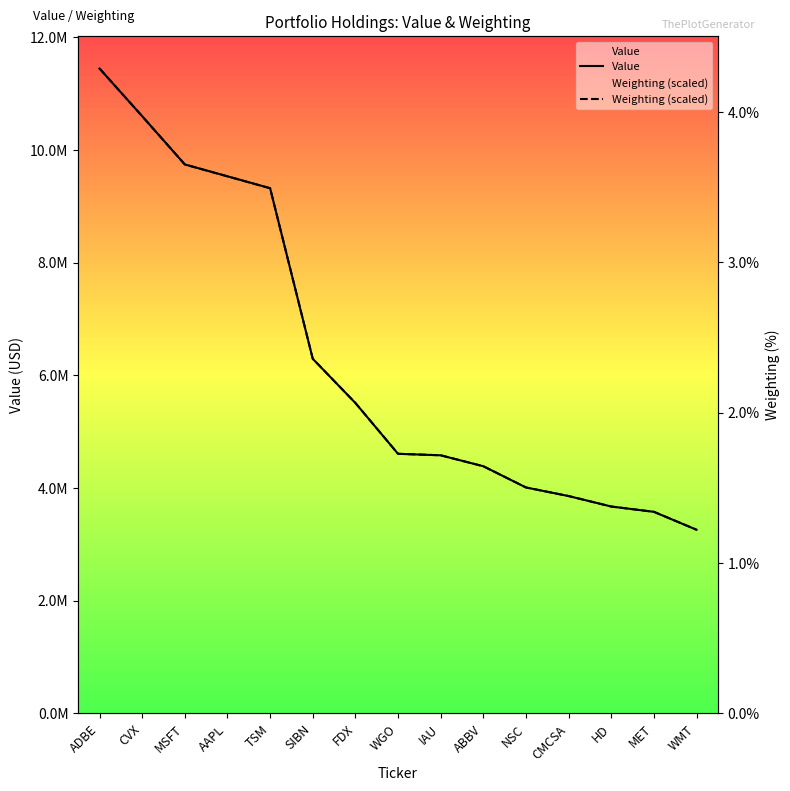

What is the difference between the second highest and second lowest values in the Value series?

7022292.0